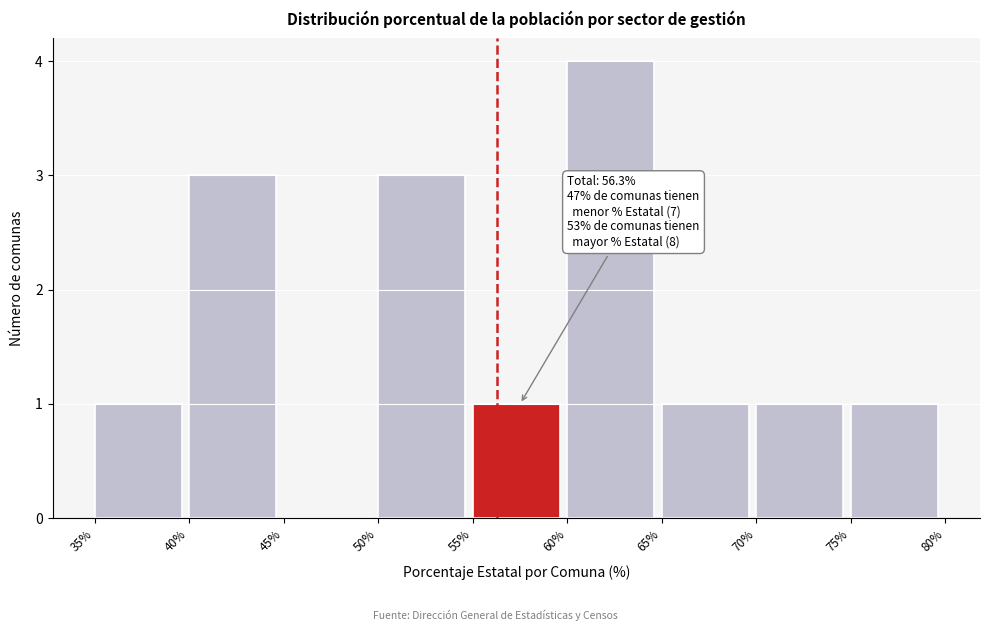

Over which range of the x-axis is the bar tallest?

60% to 65%